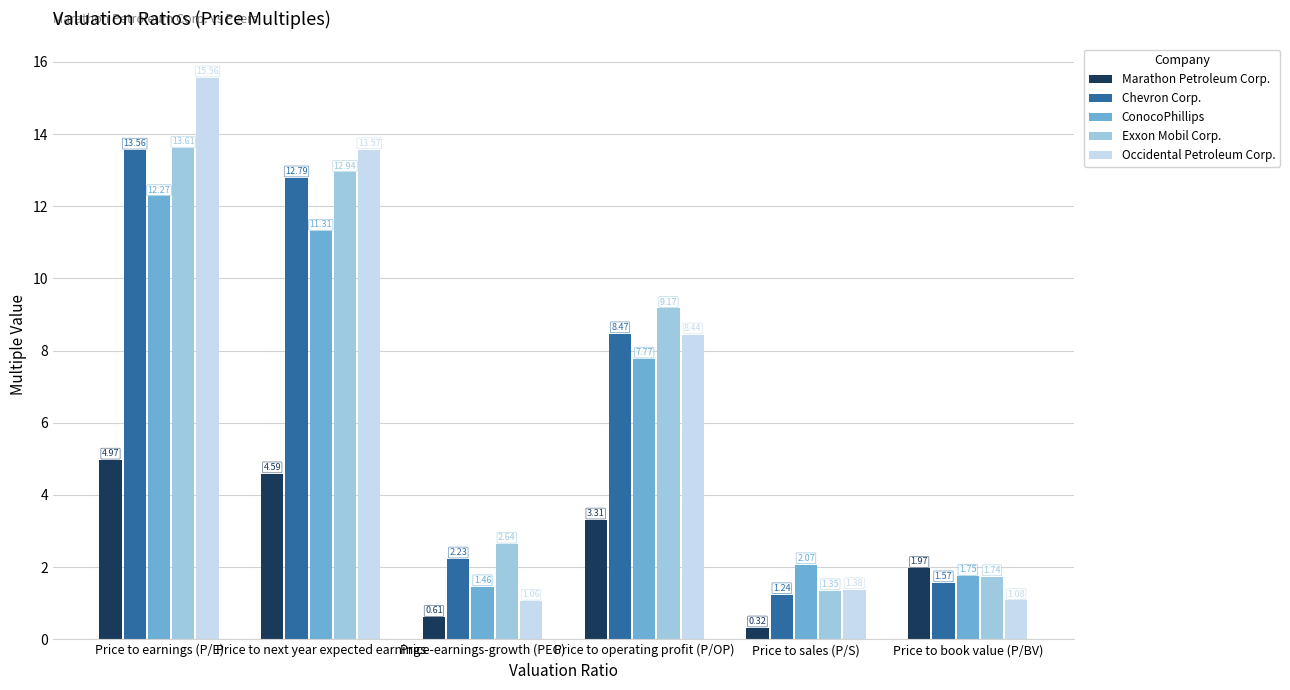

Which label corresponds to the smallest value in the chart?

Price to sales (P/S)